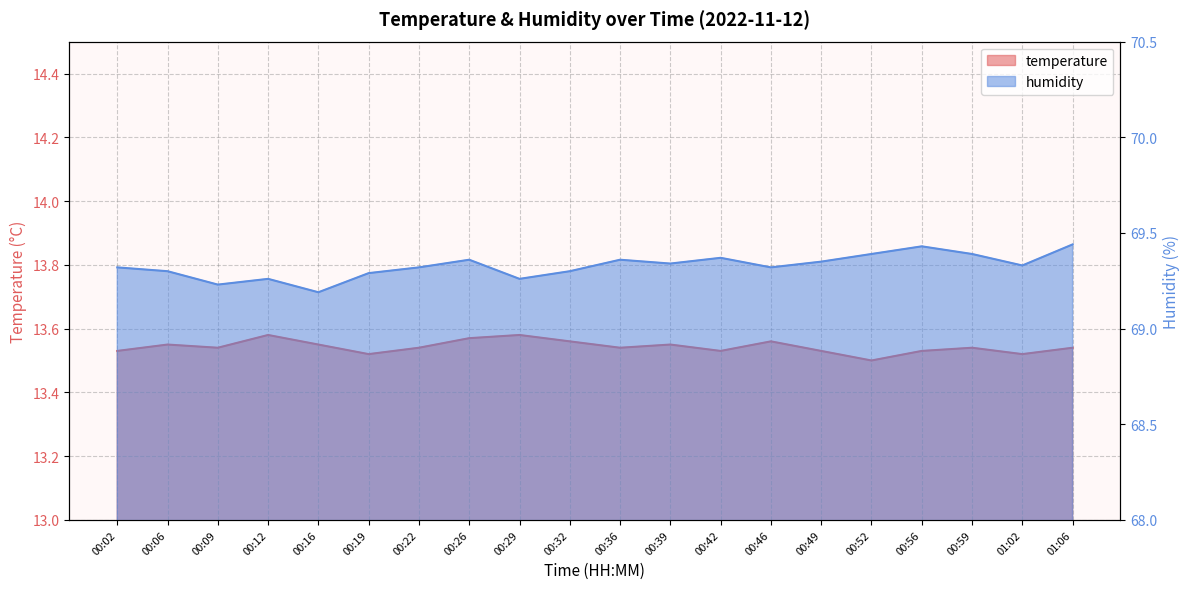

At which label does temperature reach its peak?

00:12